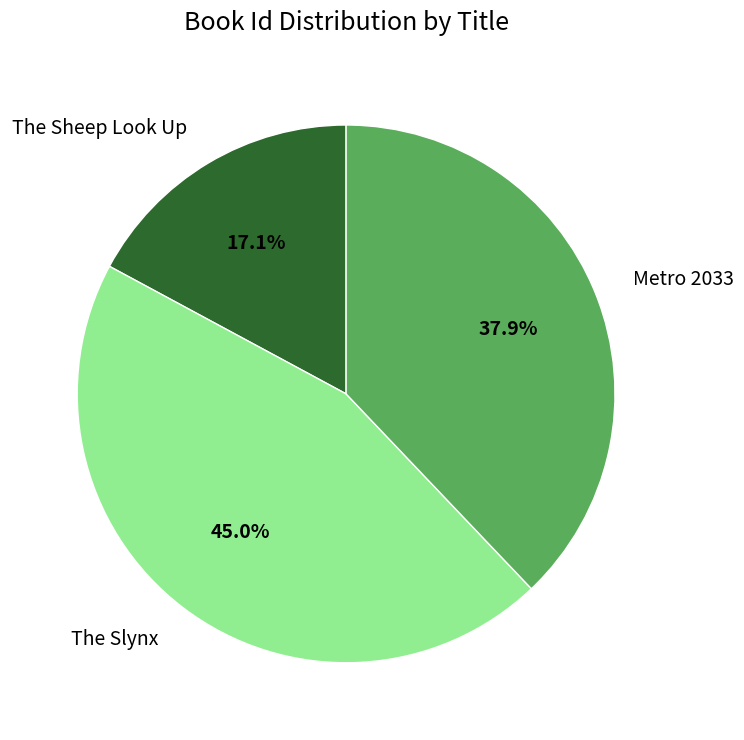

Is it true that The Sheep Look Up is 17% of the pie?

True